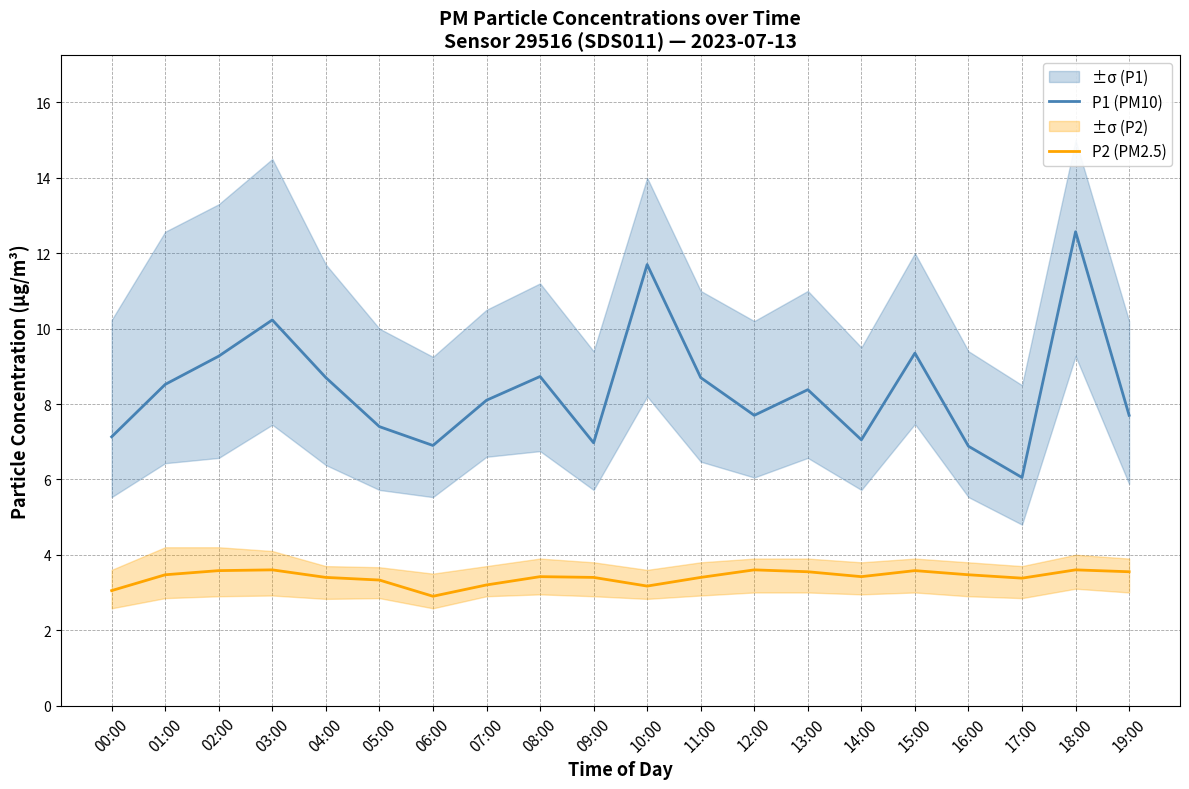

What is the average value of the P2 (PM2.5) series?

3.4